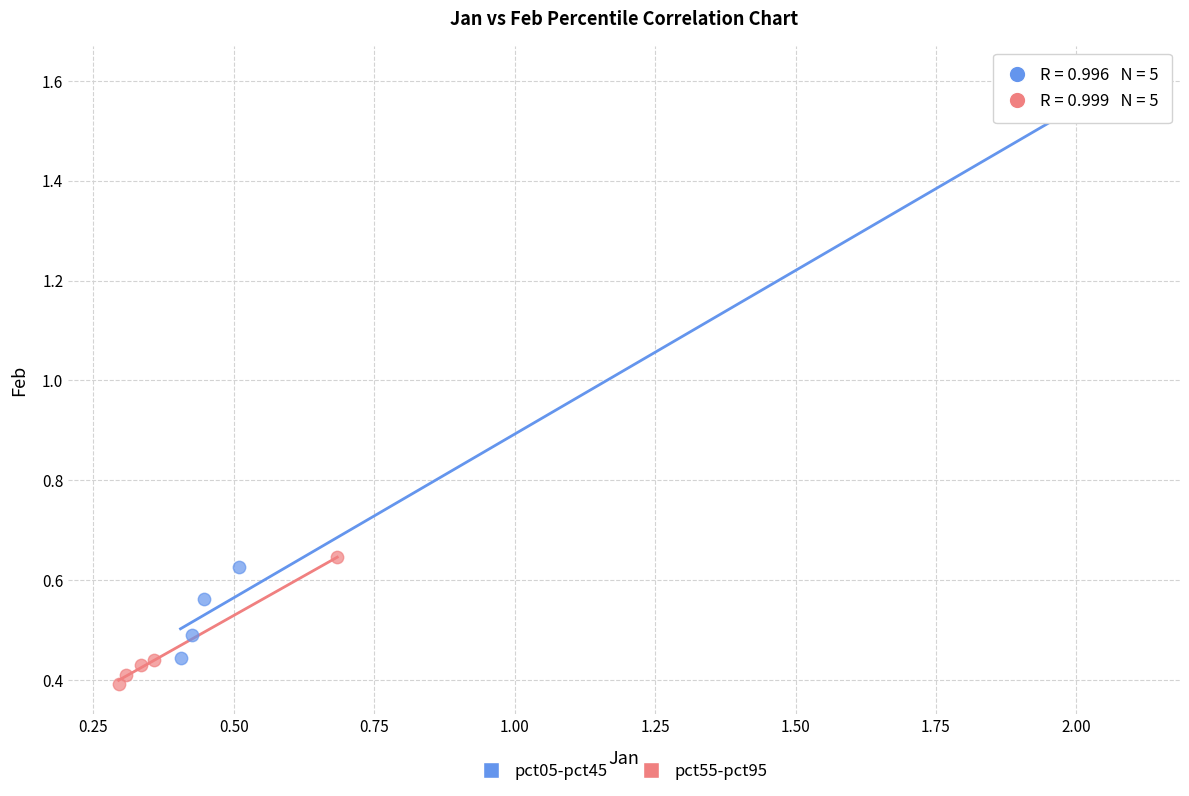

What are all the series names shown in the legend?

pct05-pct45, pct55-pct95